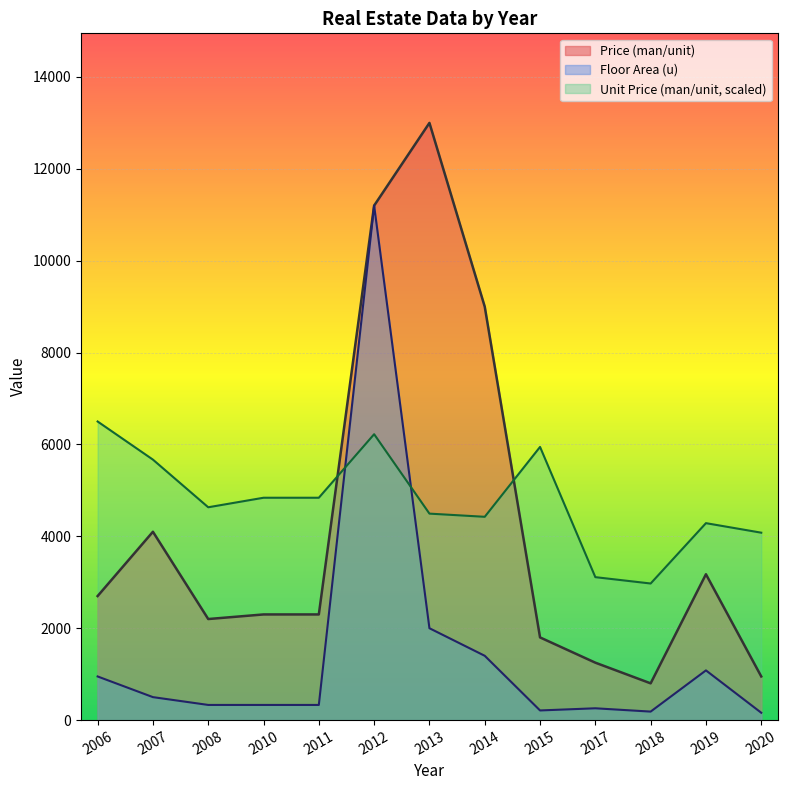

What is the sum of all Unit Price (man/unit) values?

62026.6